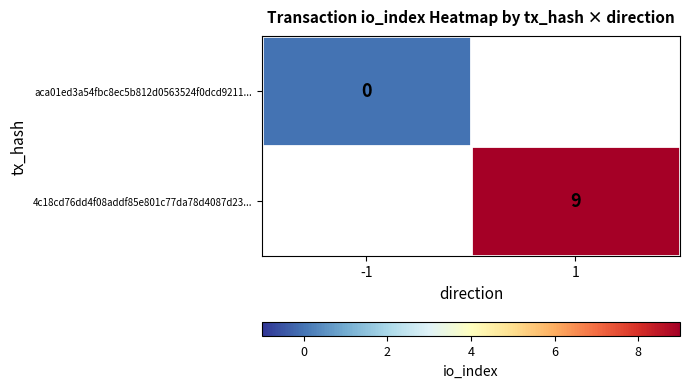

At which category is the sum across all series the highest?

1